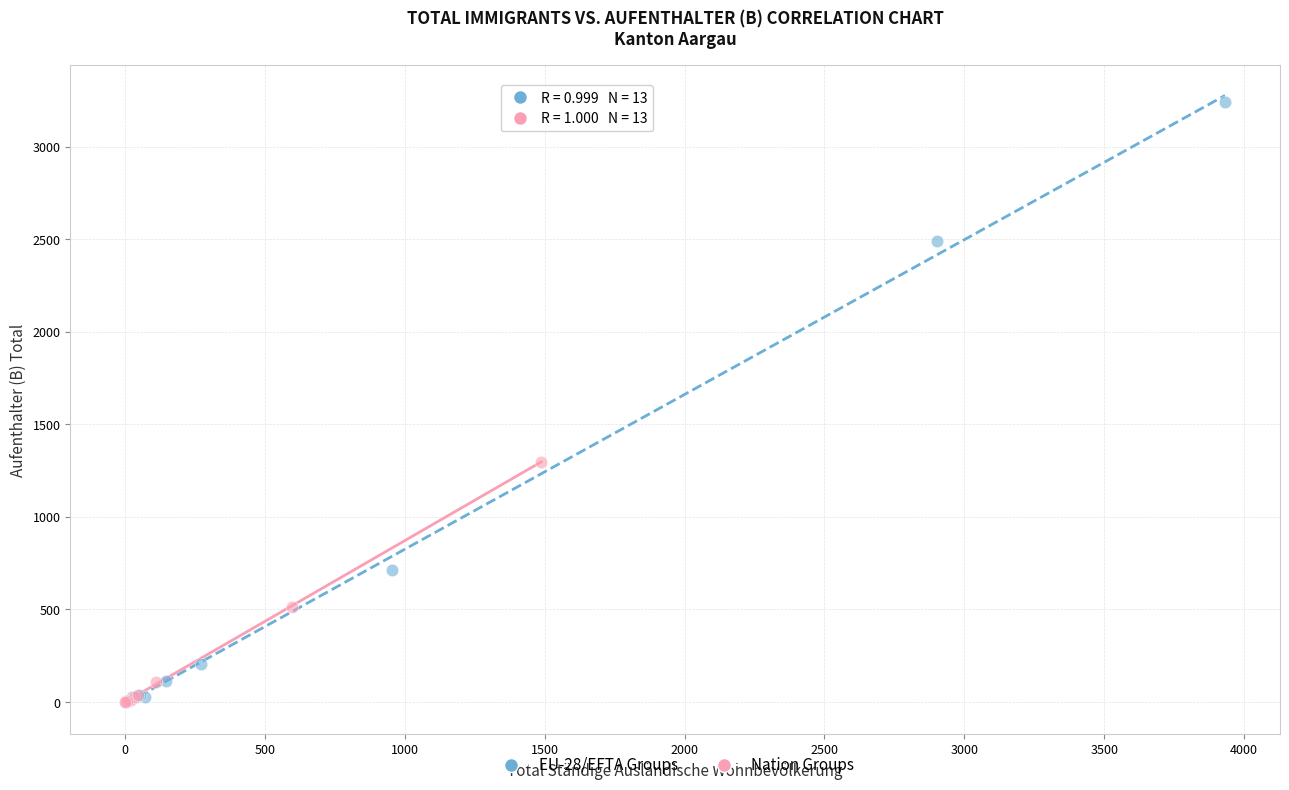

Which series has the largest Y range (max minus min)?

EU-28/EFTA Groups